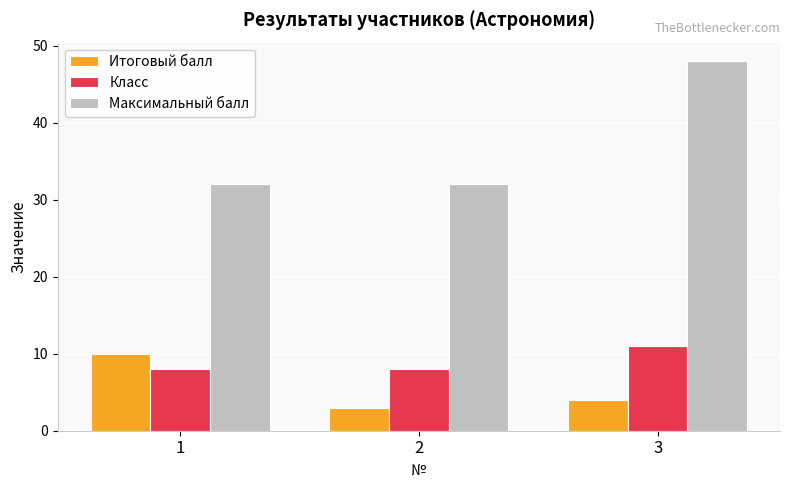

What is the maximum value shown in the chart?

48